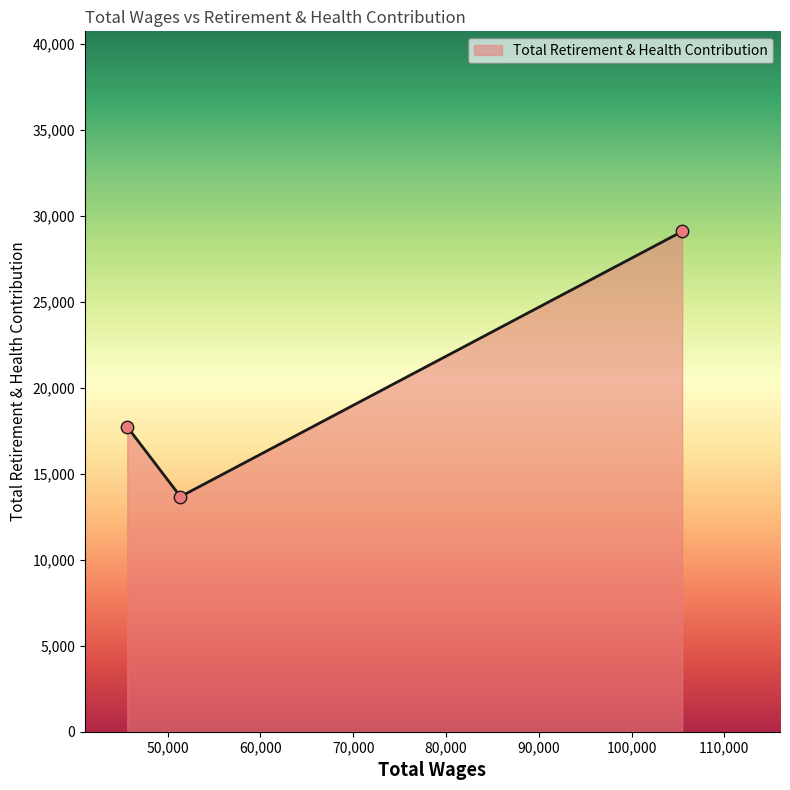

What is the maximum value shown in the chart?

29105